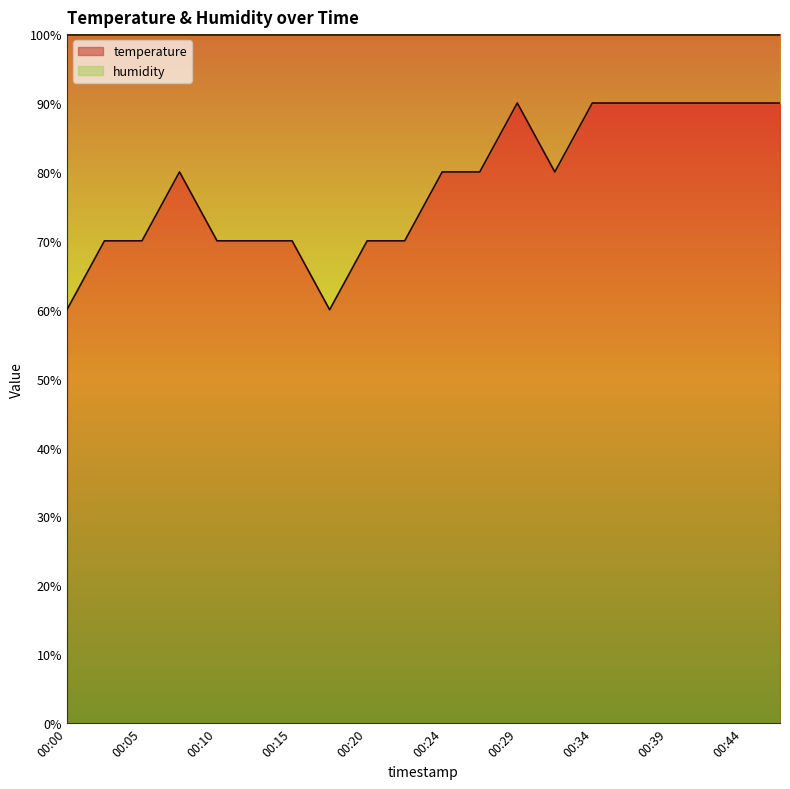

List the labels in order of value, smallest first.

00:00, 00:17, 00:03, 00:05, 00:10, 00:12, 00:15, 00:20, 00:22, 00:07, 00:24, 00:27, 00:32, 00:29, 00:34, 00:37, 00:39, 00:41, 00:44, 00:46